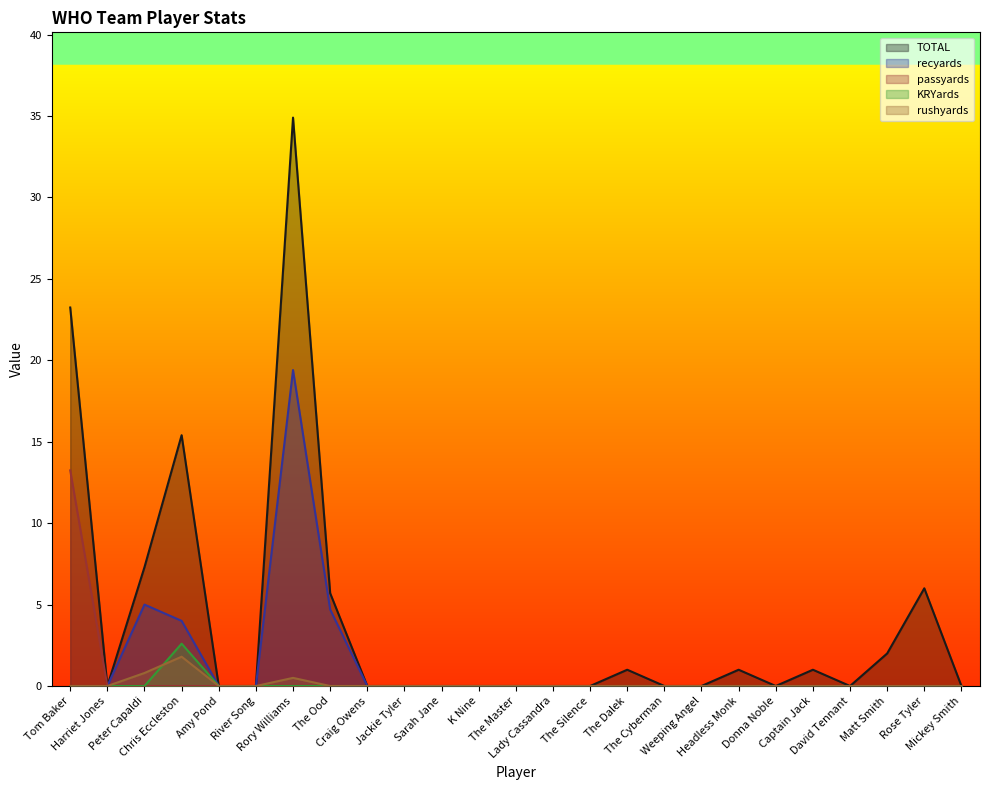

Between The Silence and David Tennant, which is larger?

The Silence